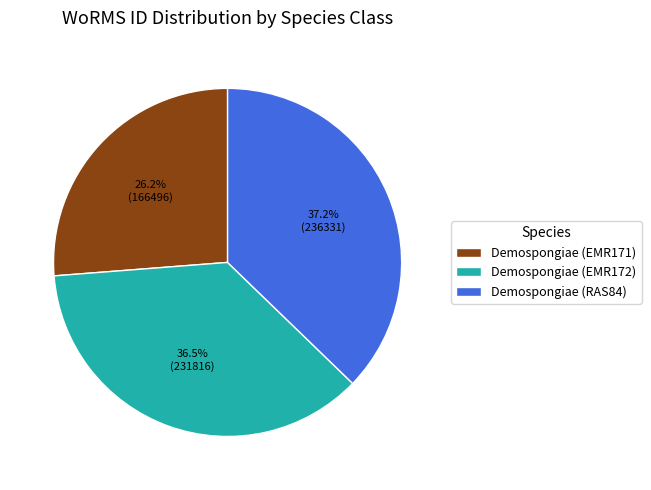

Which category has the biggest portion of the pie?

Demospongiae (RAS84)